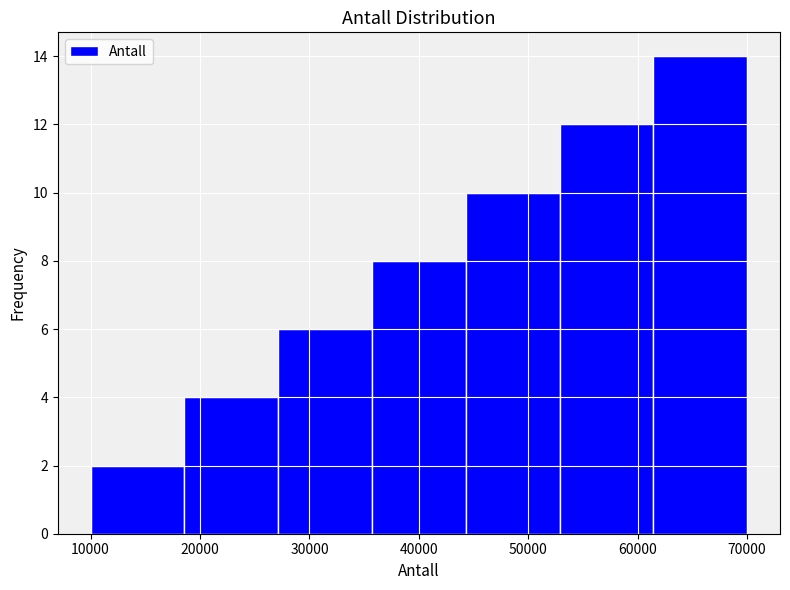

Reading left to right, list every bar in this chart as the range it spans on the x-axis followed by its height. Neither the bar edges nor the heights are printed on the chart, so give them approximately, as read against the axes.

10000 to 19000: 2
19000 to 27000: 4
27000 to 36000: 6
36000 to 44000: 8
44000 to 53000: 10
53000 to 61000: 12
61000 to 70000: 14